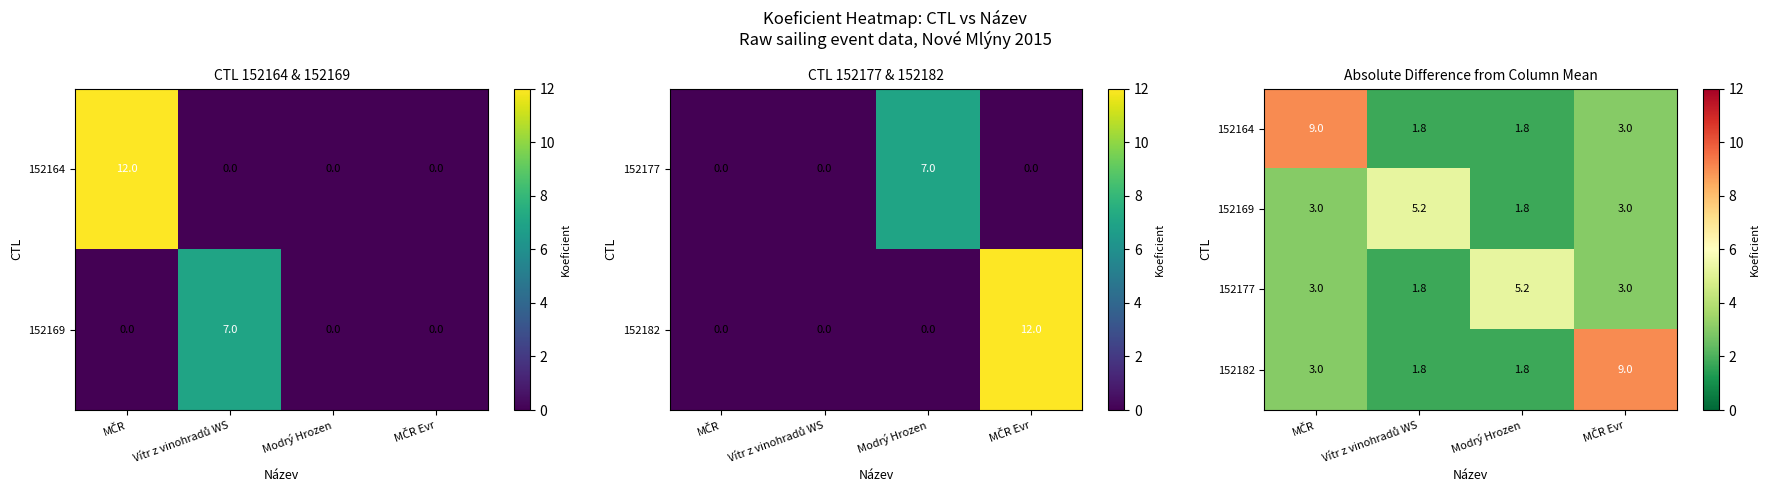

How many data points does each series have?

4